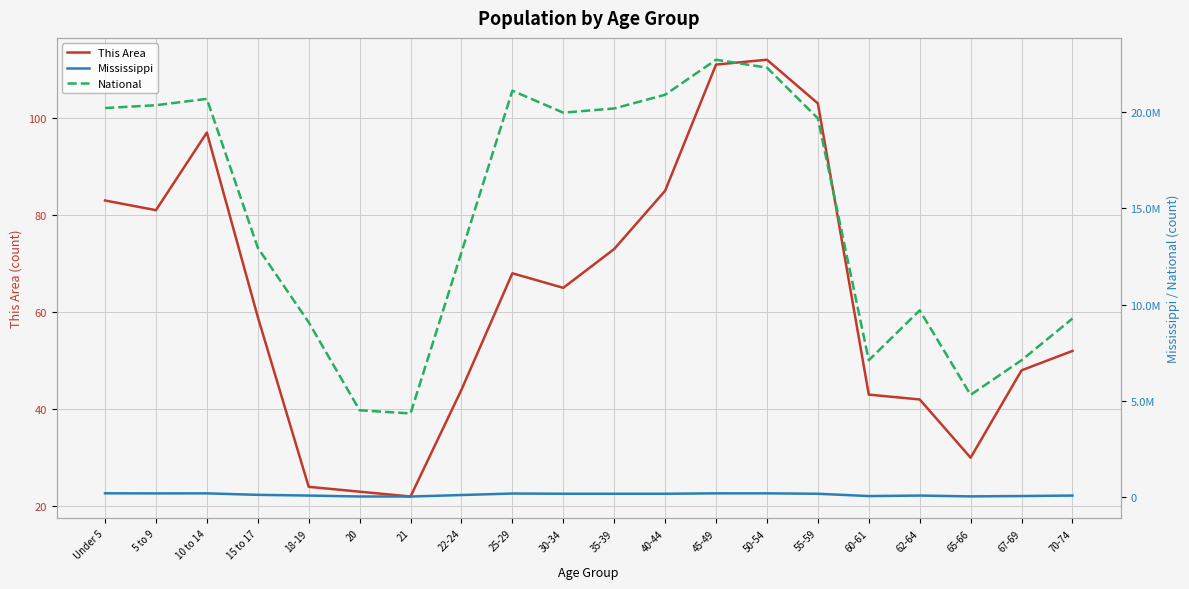

Reading left to right, list all the values displayed in this chart.

This Area: Under 5=83	5 to 9=81	10 to 14=97	15 to 17=59	18-19=24	20=23	21=22	22-24=44	25-29=68	30-34=65	35-39=73	40-44=85	45-49=111	50-54=112	55-59=103	60-61=43	62-64=42	65-66=30	67-69=48	70-74=52
Mississippi: Under 5=210956	5 to 9=205672	10 to 14=208248	15 to 17=130679	18-19=93940	20=45798	21=43475	22-24=121621	25-29=199082	30-34=188171	35-39=187368	40-44=187579	45-49=208369	50-54=208607	55-59=186569	60-61=67854	62-64=92902	65-66=51319	67-69=69204	70-74=93946
National: Under 5=20201362	5 to 9=20348657	10 to 14=20677194	15 to 17=12954254	18-19=9086089	20=4519129	21=4354294	22-24=12712576	25-29=21101849	30-34=19962099	35-39=20179642	40-44=20890964	45-49=22708591	50-54=22298125	55-59=19664805	60-61=7113727	62-64=9704197	65-66=5319902	67-69=7115361	70-74=9278166